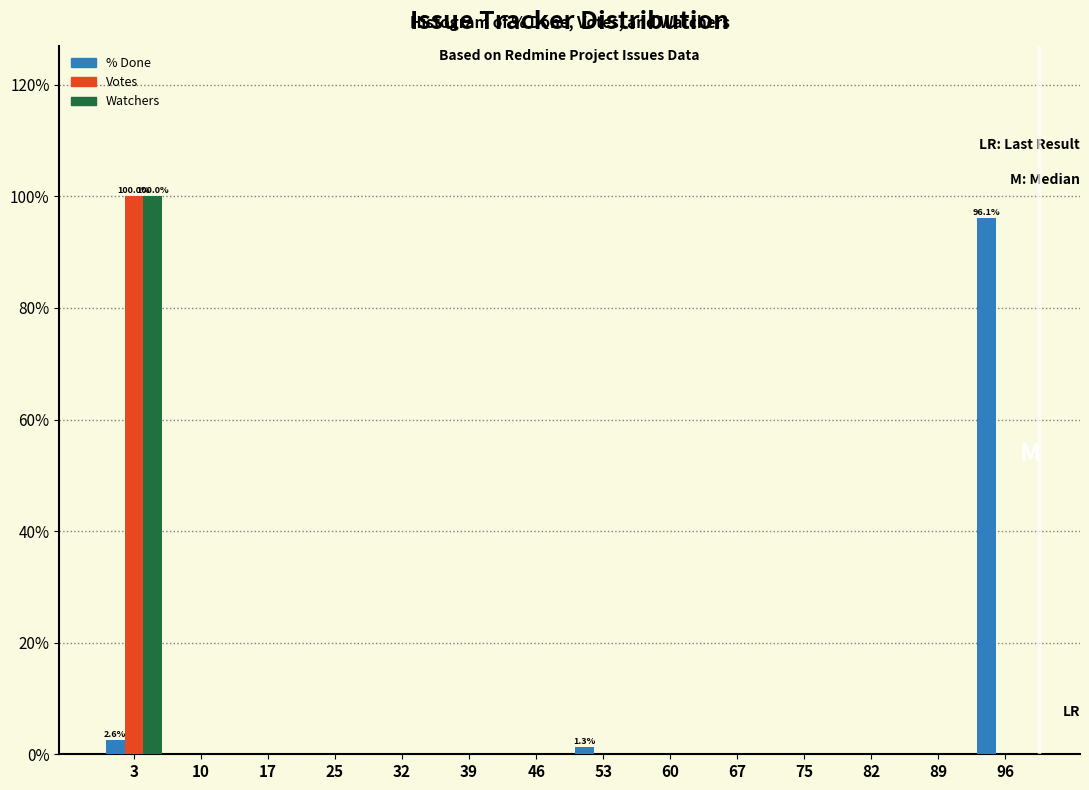

In the % Done series, which range on the x-axis has the tallest bar?

93 to 100